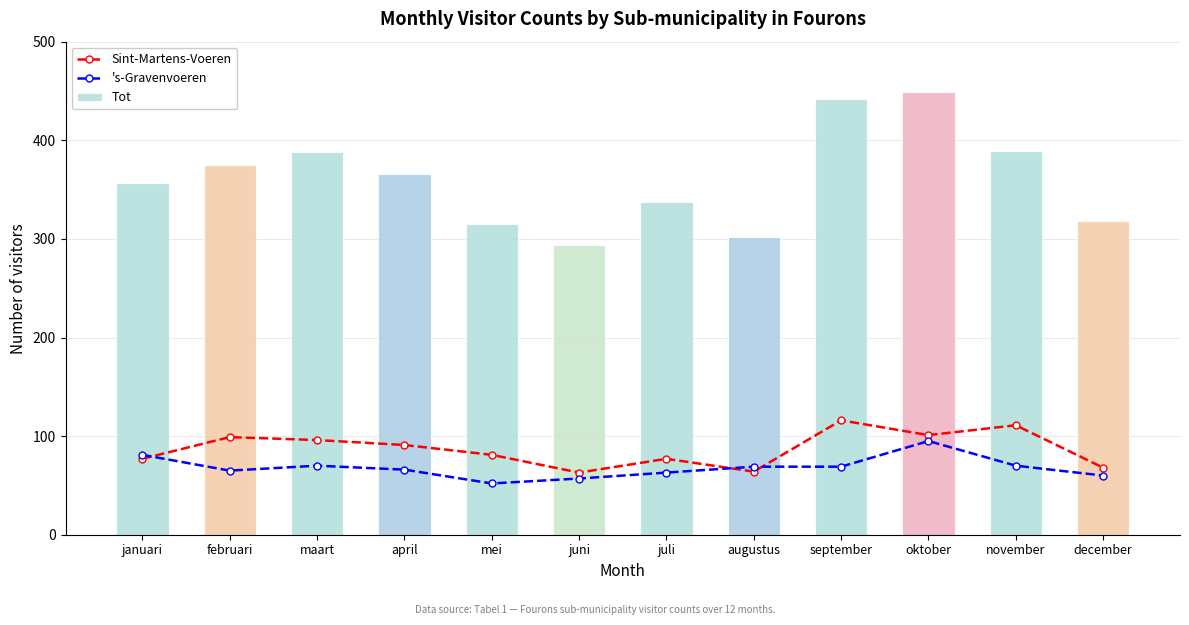

What is the value of the Sint-Martens-Voeren bar at the 1st from the left?

77